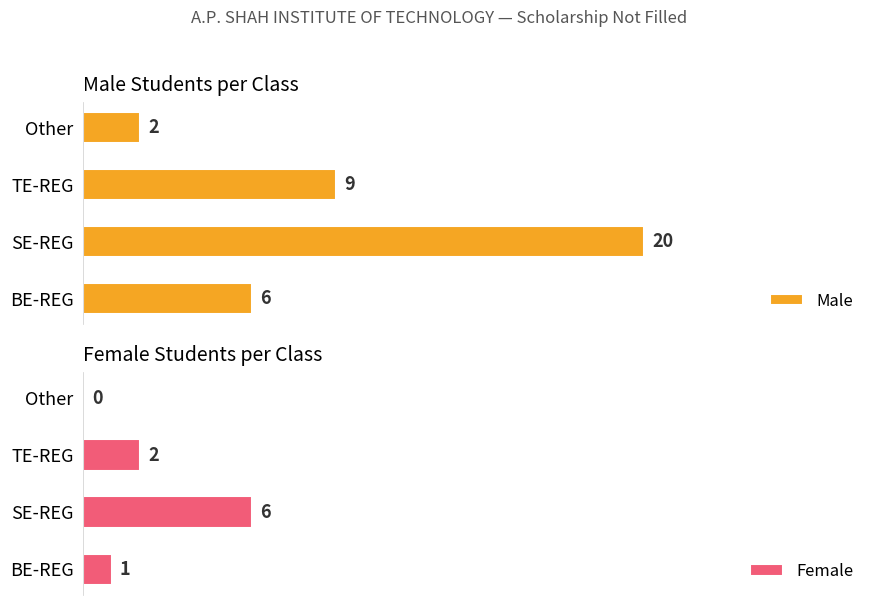

Rank the series by their average value, from highest to lowest.

Male, Female